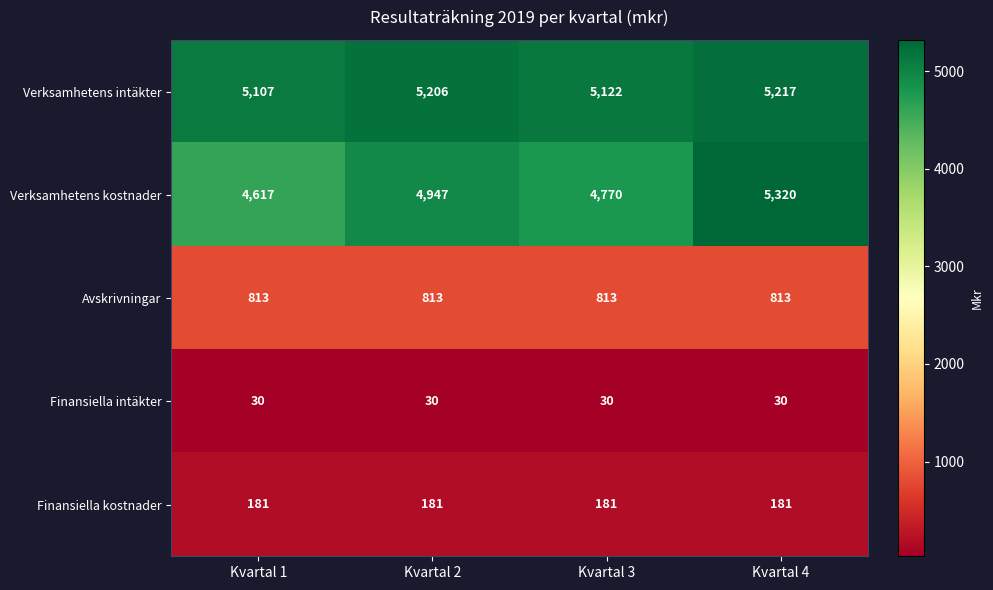

Is it true that Avskrivningar equals 813 at Kvartal 3?

True